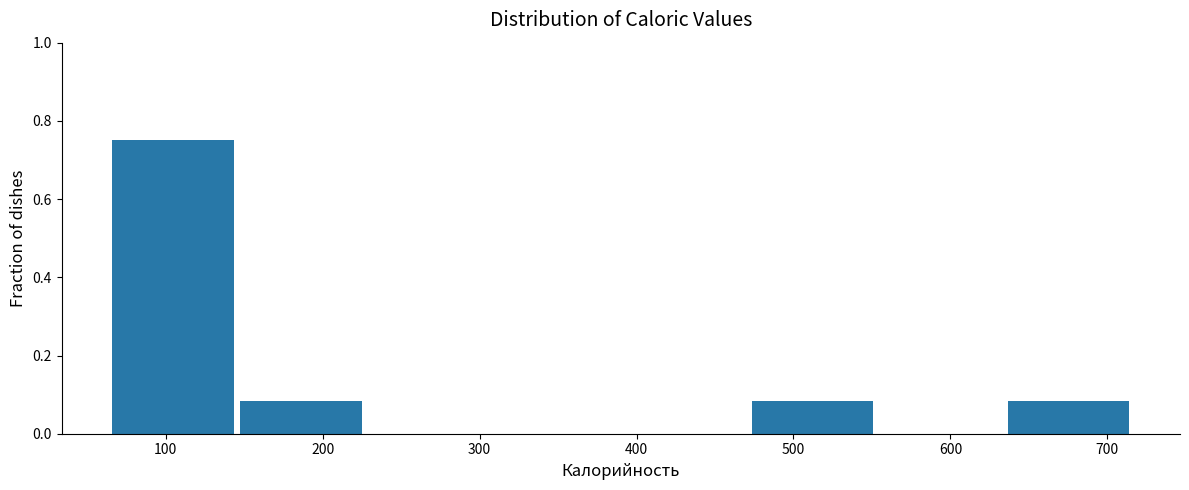

Over which range of the x-axis is the bar tallest?

70 to 150